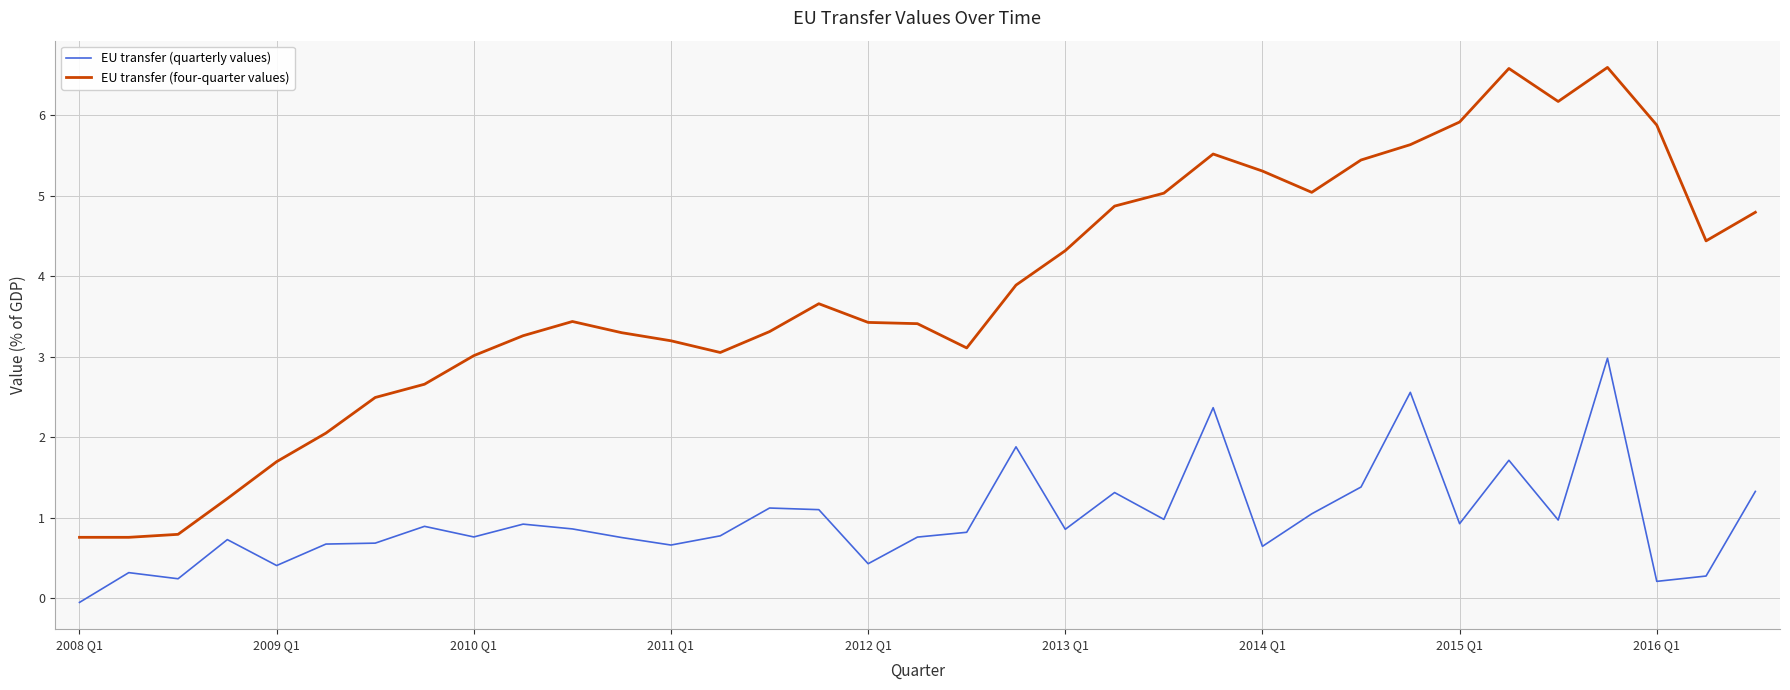

In EU transfer (quarterly values), how many points are lower than both neighbors (excluding endpoints)?

11